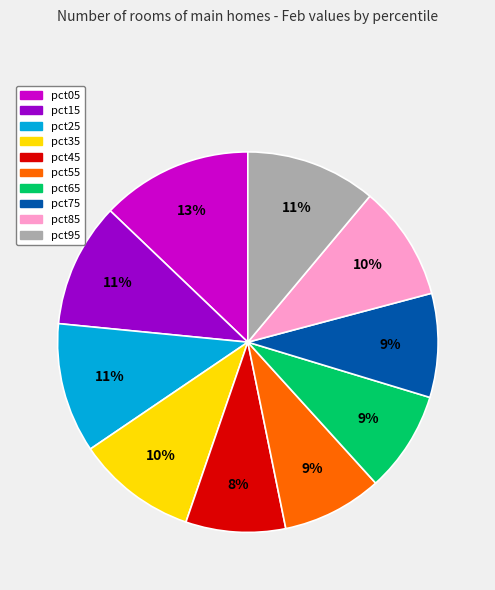

To the nearest percent, what is the average slice percentage?

10%